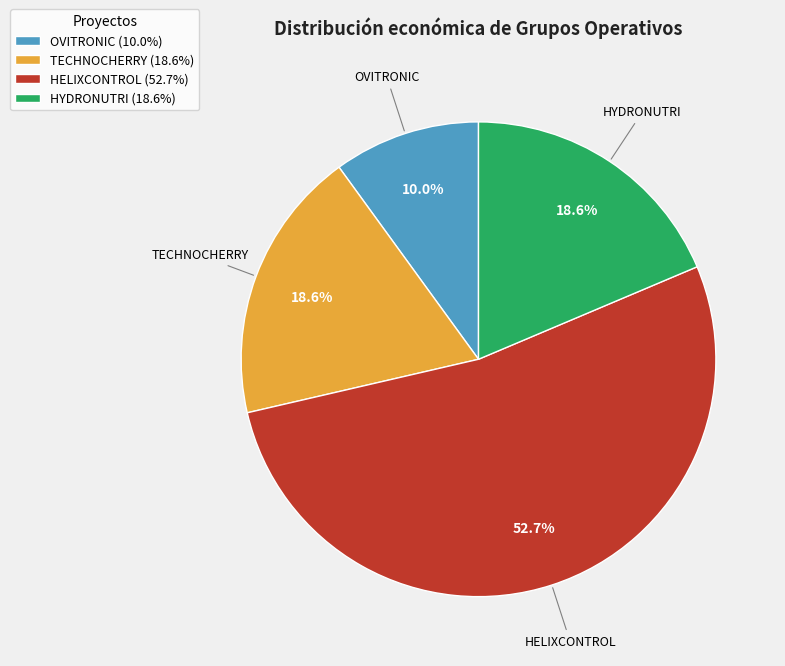

What percentage is the OVITRONIC slice, to the nearest percent?

10%